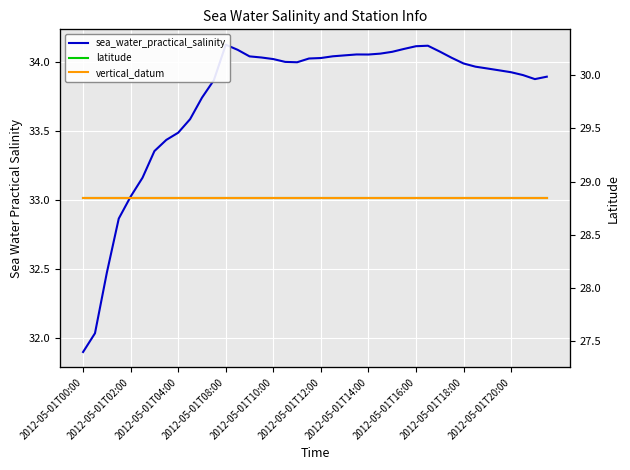

True or false: latitude has more than 1 interior local peaks.

False